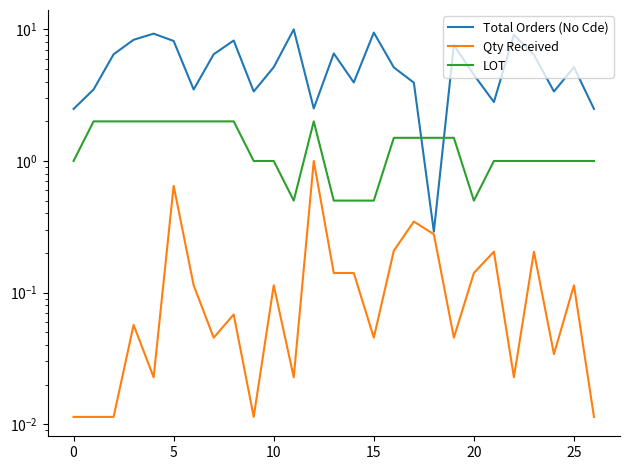

How many data points does each series have?

27